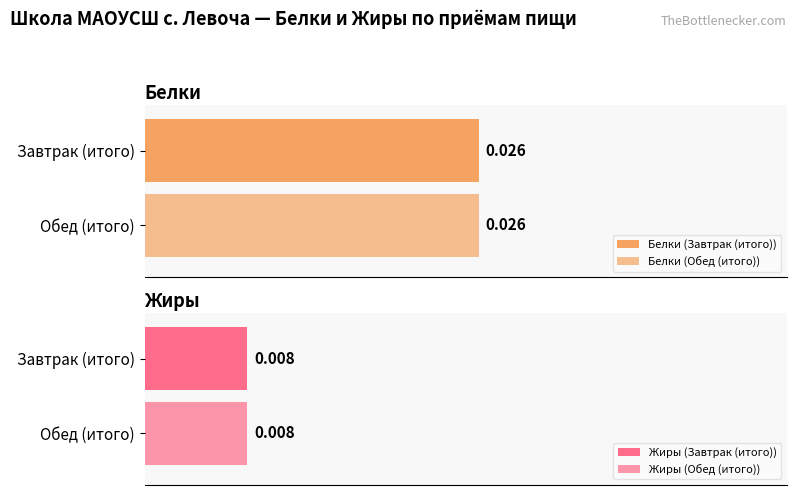

Between Завтрак (итого) and Обед (итого), which series saw the biggest shift?

Белки